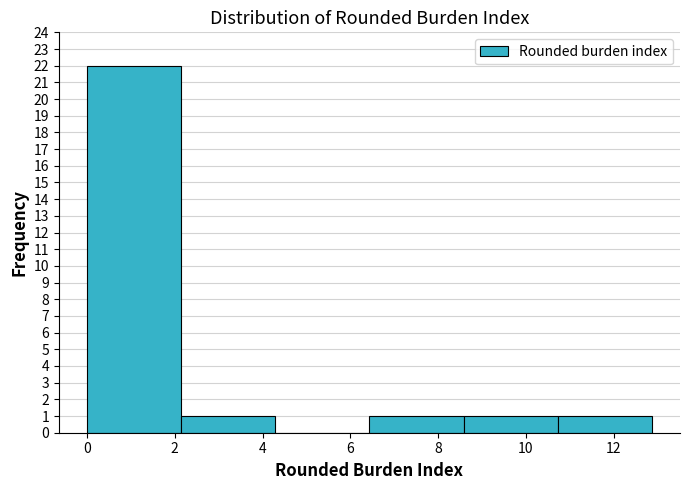

Reading left to right, transcribe this chart: for each bar, give the range it covers on the x-axis and its height. Neither the bar edges nor the heights are printed on the chart, so give them approximately, as read against the axes.

0.0 to 2.2: 22
2.2 to 4.2: 1
4.2 to 6.4: 0
6.4 to 8.6: 1
8.6 to 10.8: 1
10.8 to 12.8: 1